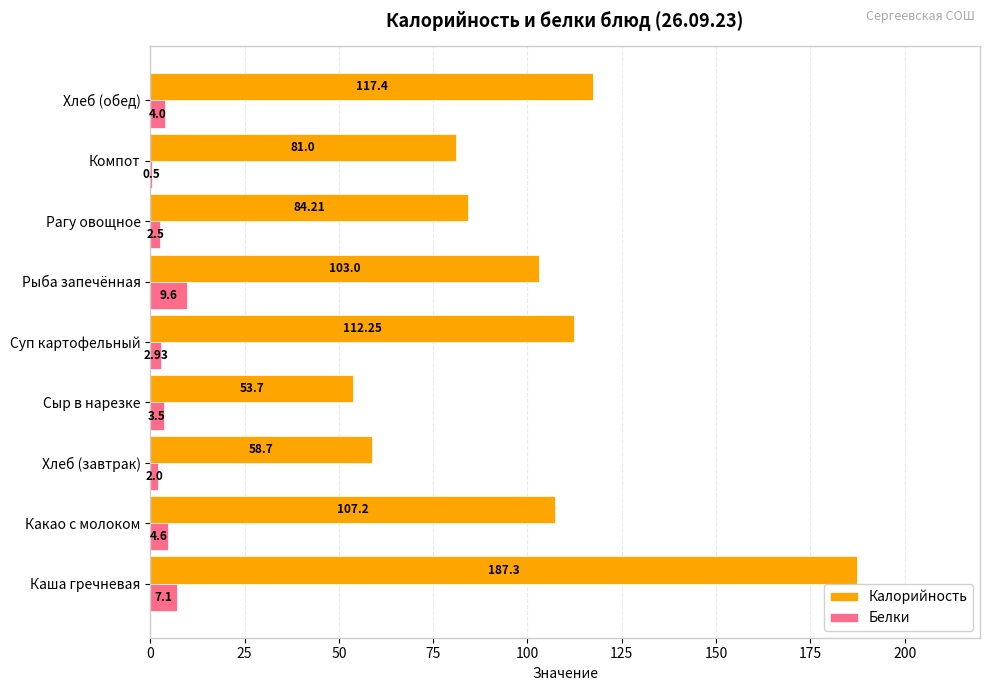

Which series changed the most between Хлеб (завтрак) and Хлеб (обед)?

Калорийность